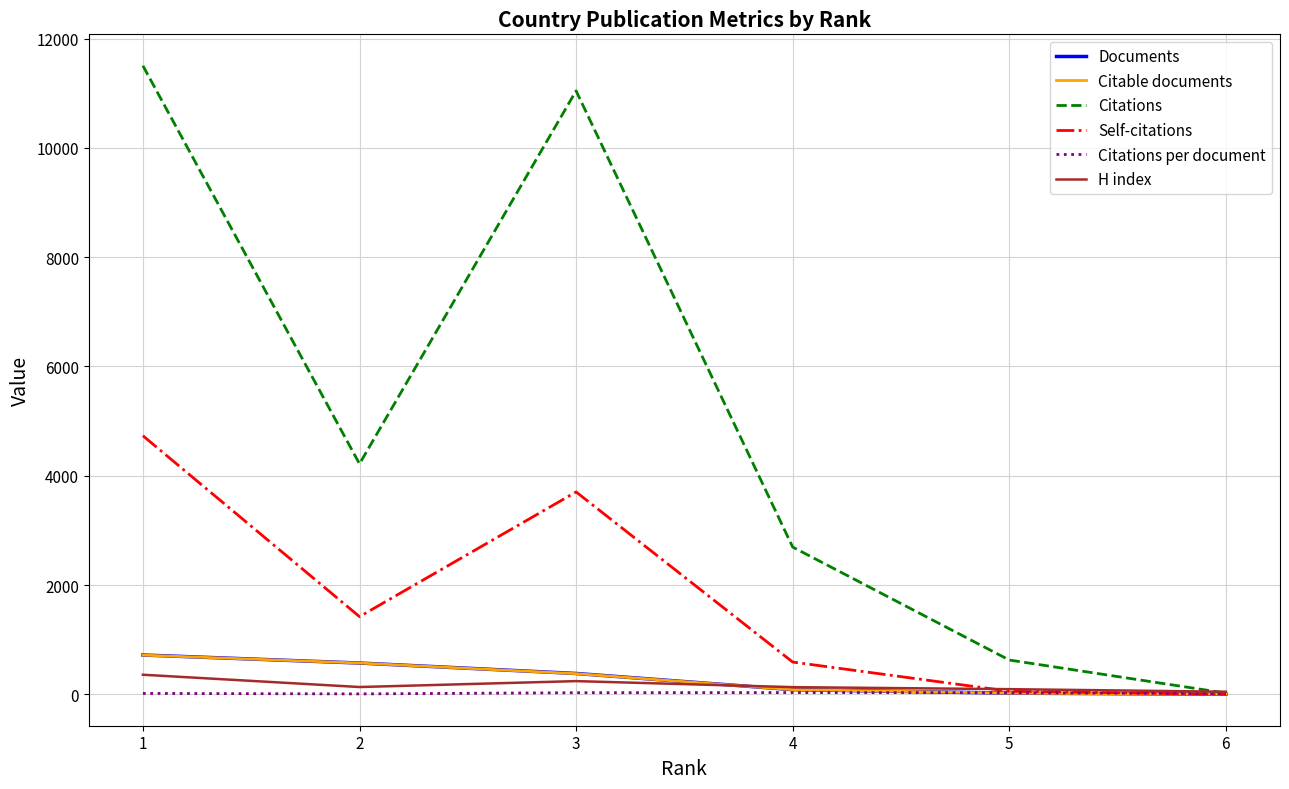

Is the value of Citations per document at 2 greater than the value of Documents at 3?

No